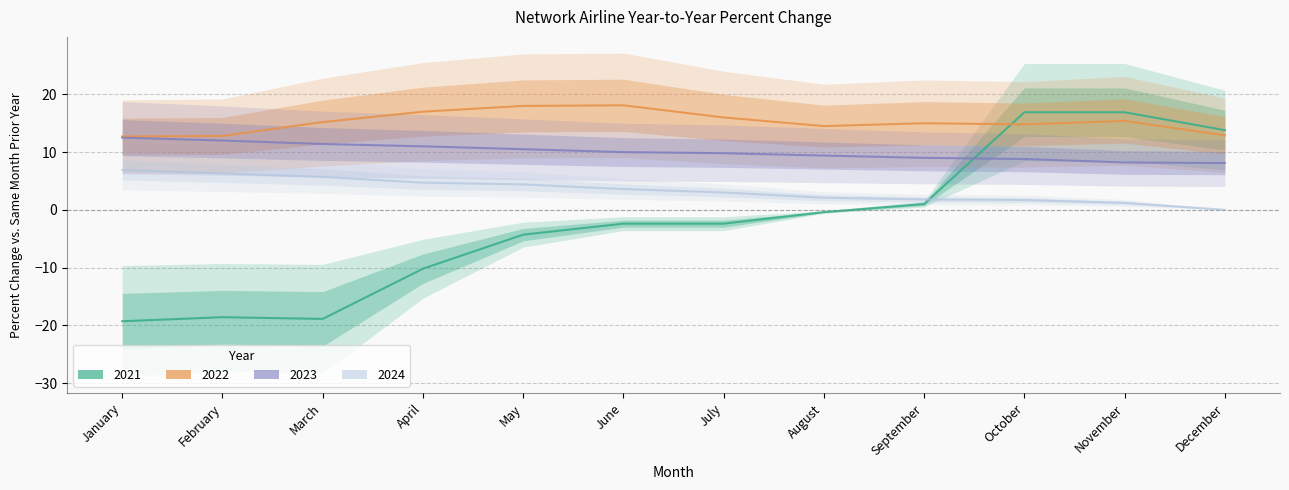

True or false: 2023 and 2024 intersect in this chart.

False